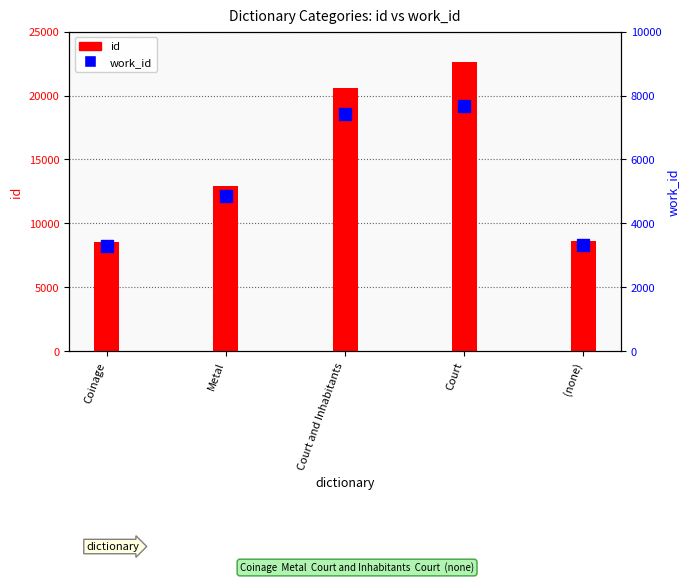

Count the number of data series in this chart.

2